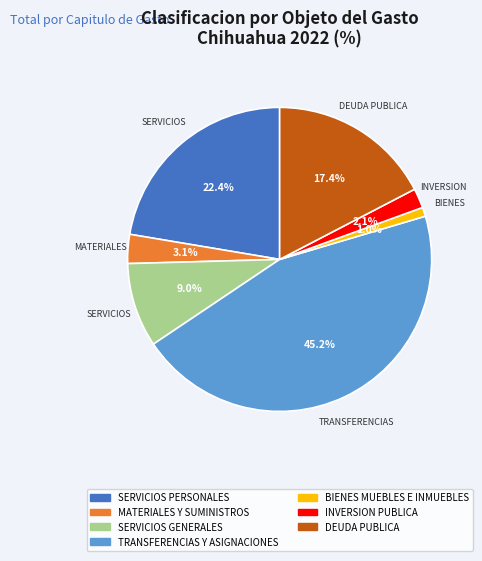

Is there any slice that represents more than half of the pie?

No